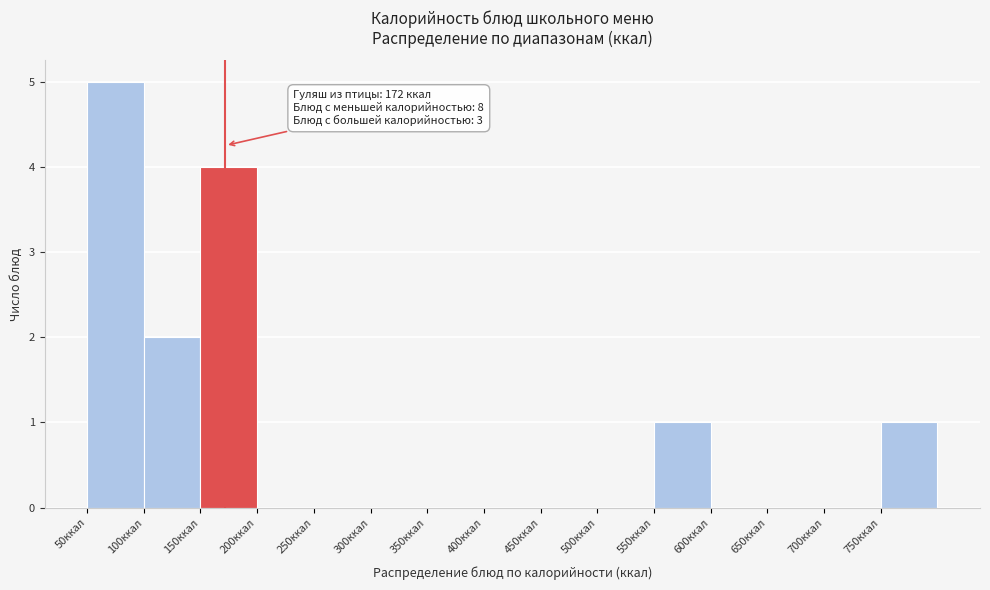

Over which range of the x-axis is the bar tallest?

50 to 100